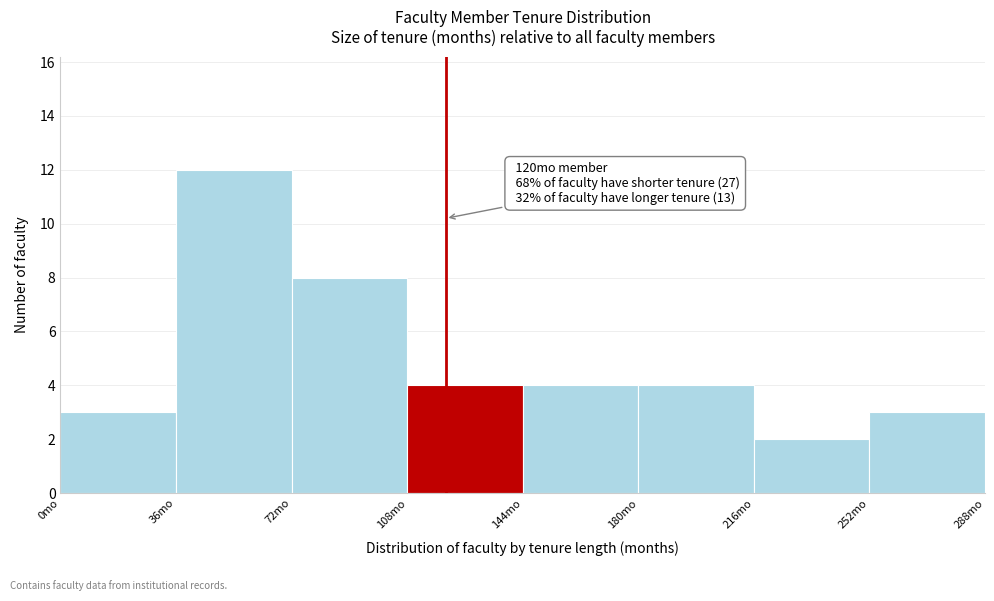

Over which range of the x-axis is the bar tallest?

36 to 72